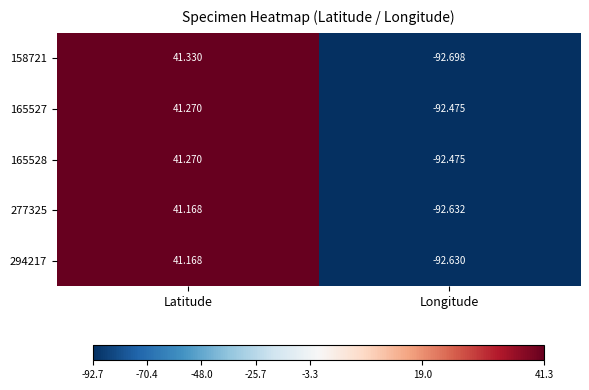

How many series are shown in this chart?

5